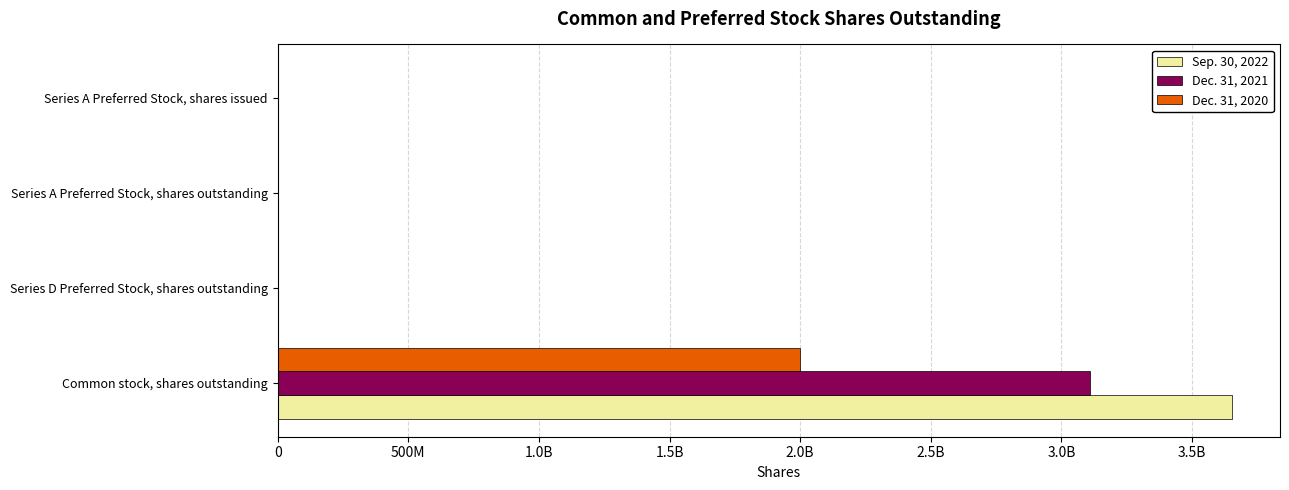

Reading right to left, transcribe all the data shown in this chart.

Sep. 30, 2022: 1	1	214006	3654524113
Dec. 31, 2021: 1	1	214006	3109178852
Dec. 31, 2020: 1	1	0	1997930297